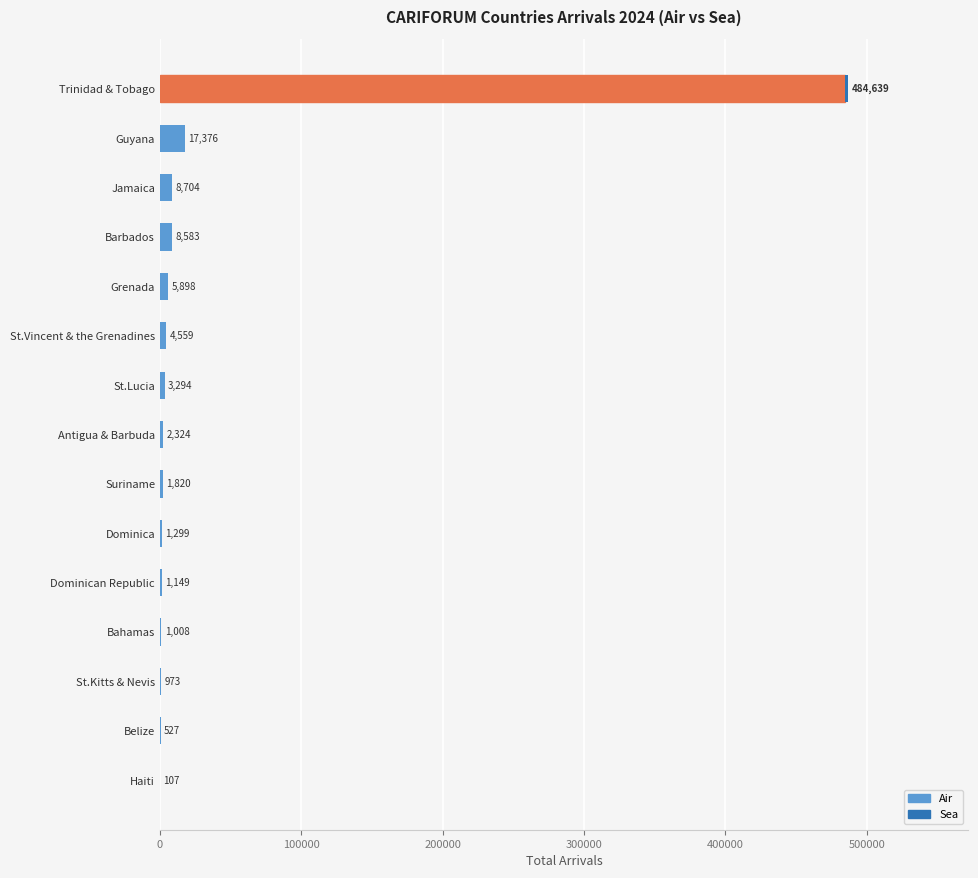

Where is Air nearest to the value 242373?

Guyana